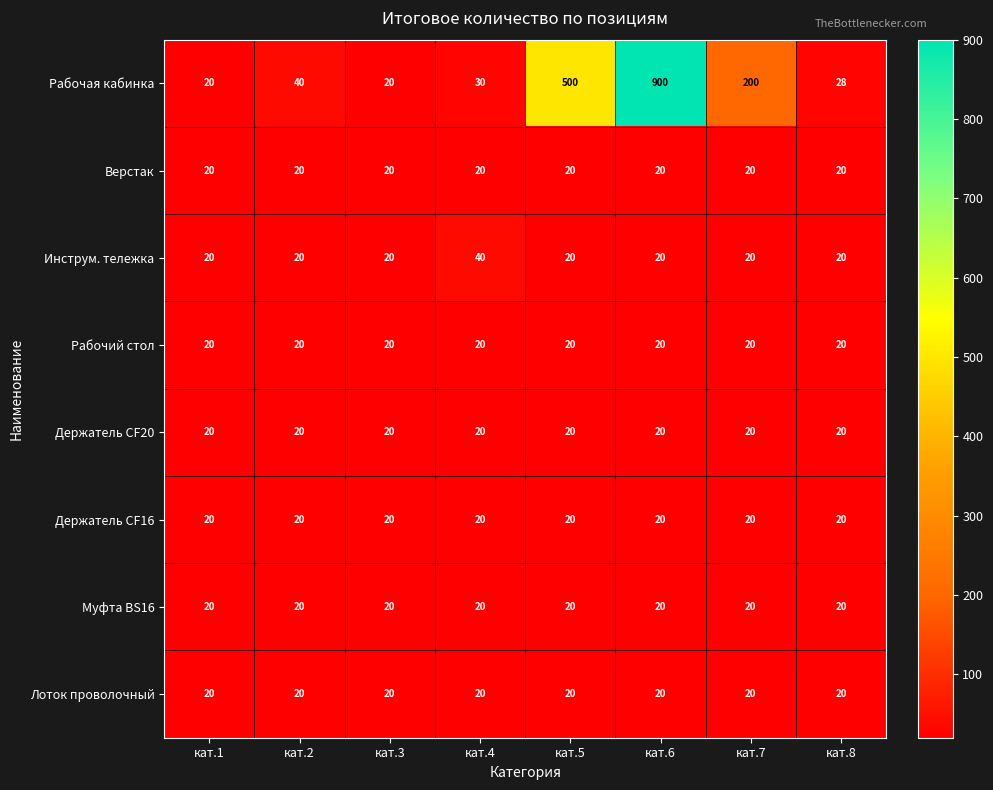

What is the difference between the highest and lowest values at кат.8?

8